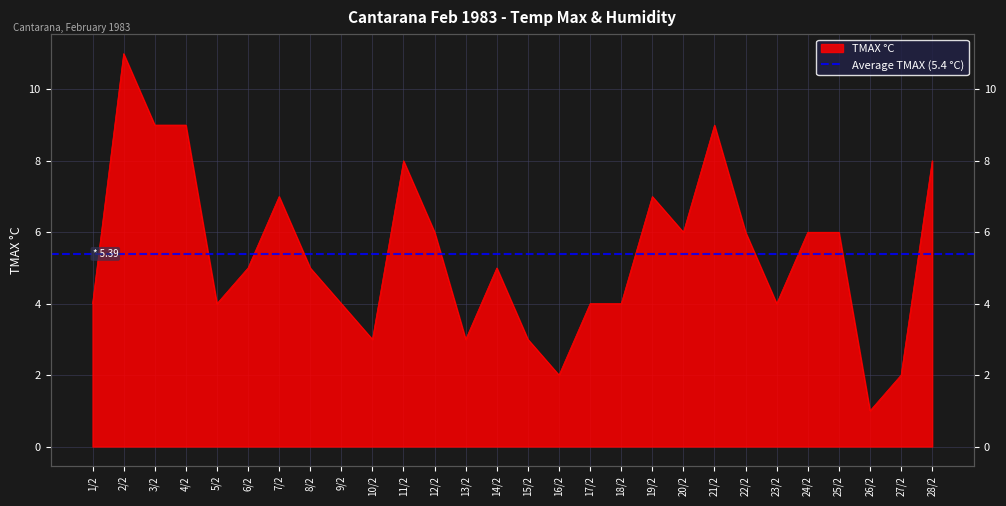

Where is the data nearest to the value 6?

12/2